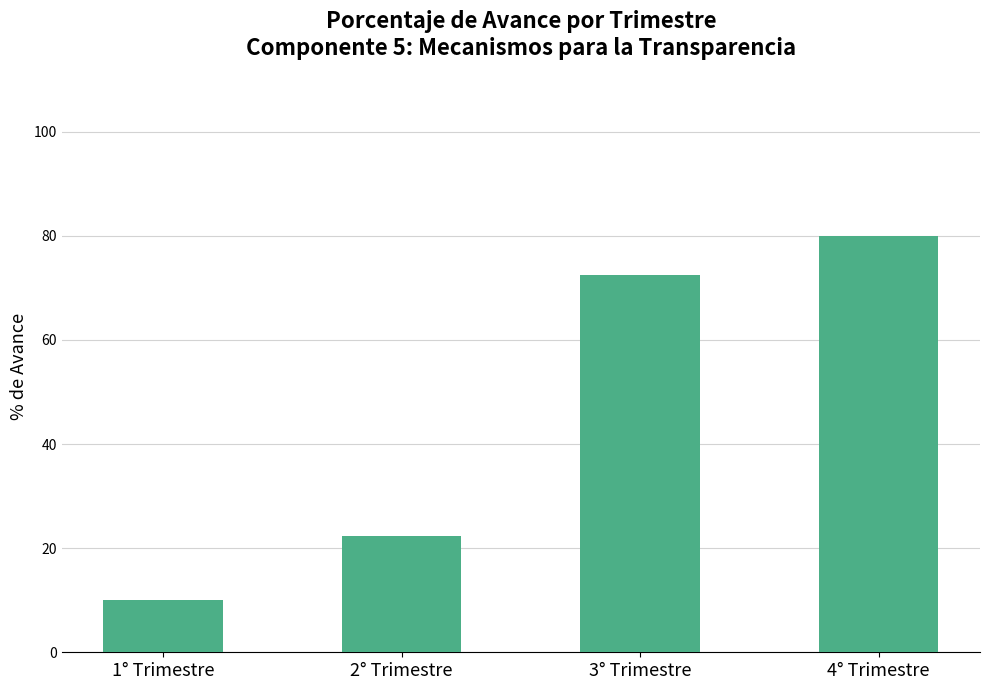

Reading right to left, transcribe all the data shown in this chart.

80.0	72.5	22.3	10.0